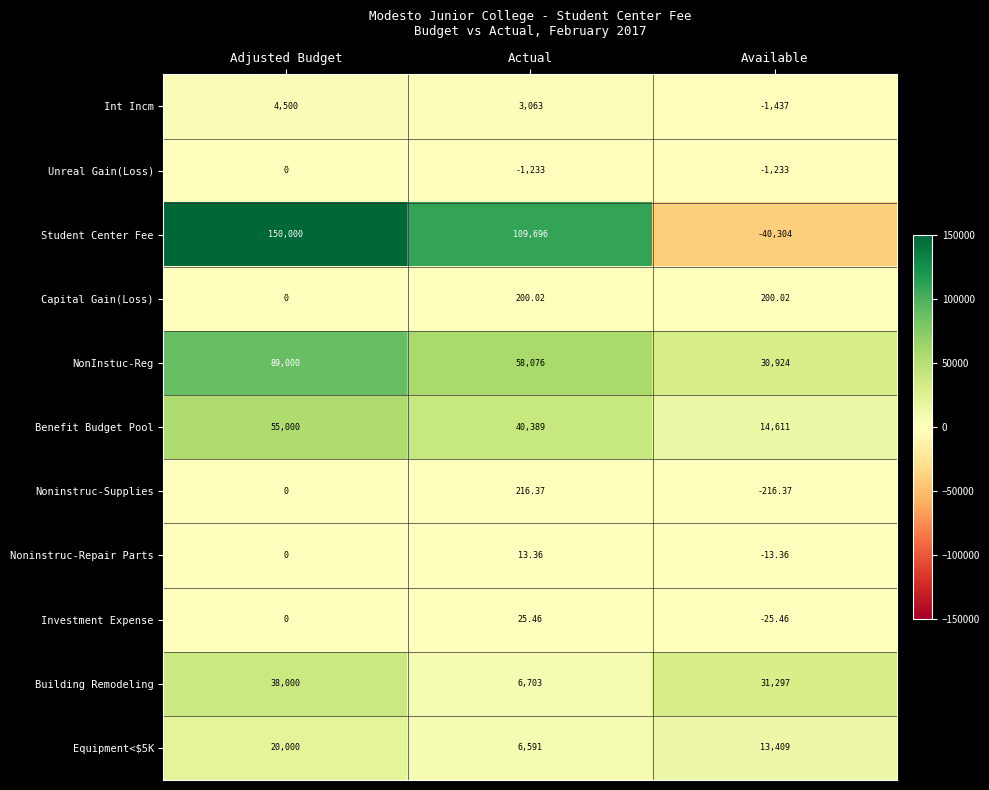

At which category is the sum across all series the highest?

Adjusted Budget